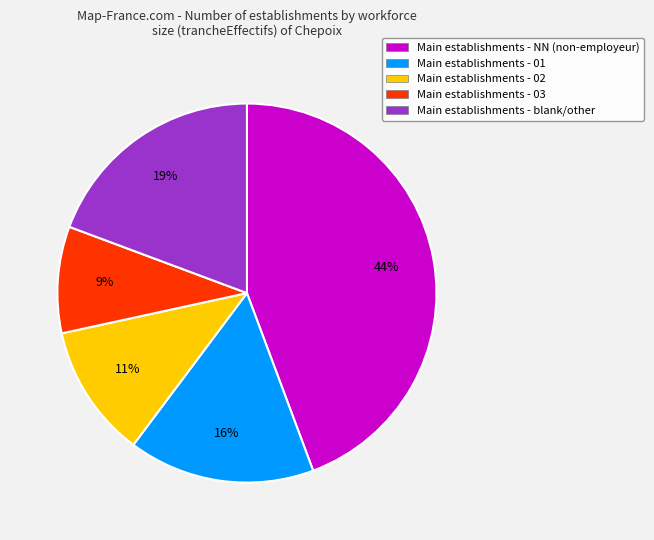

To the nearest percent, what is the difference between the largest and smallest slice percentages?

35%